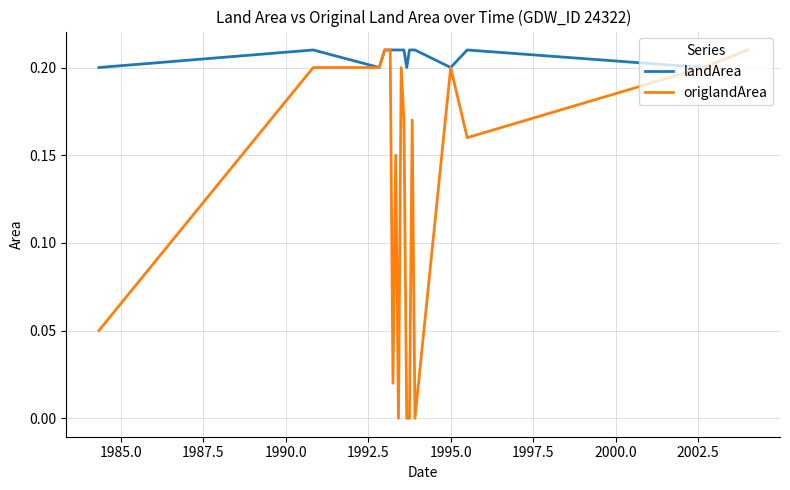

List the series in order of their overall mean, lowest first.

origlandArea, landArea